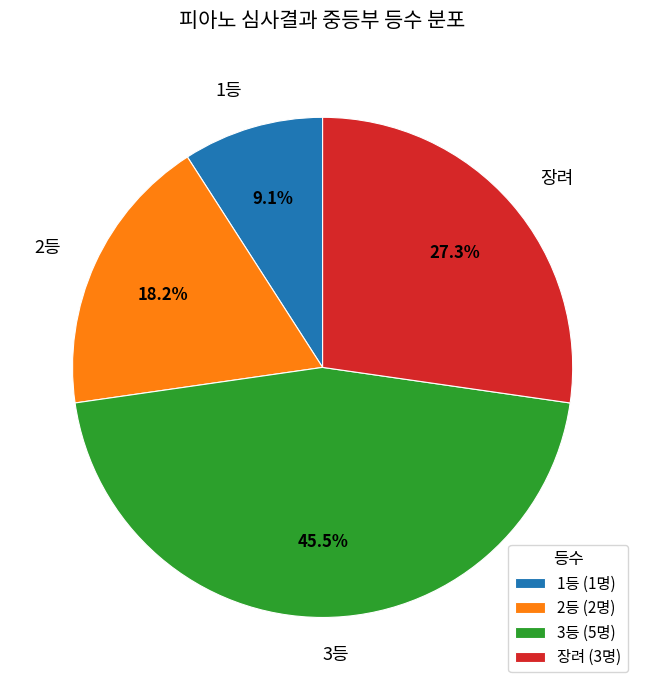

How many slices are in this pie chart?

4